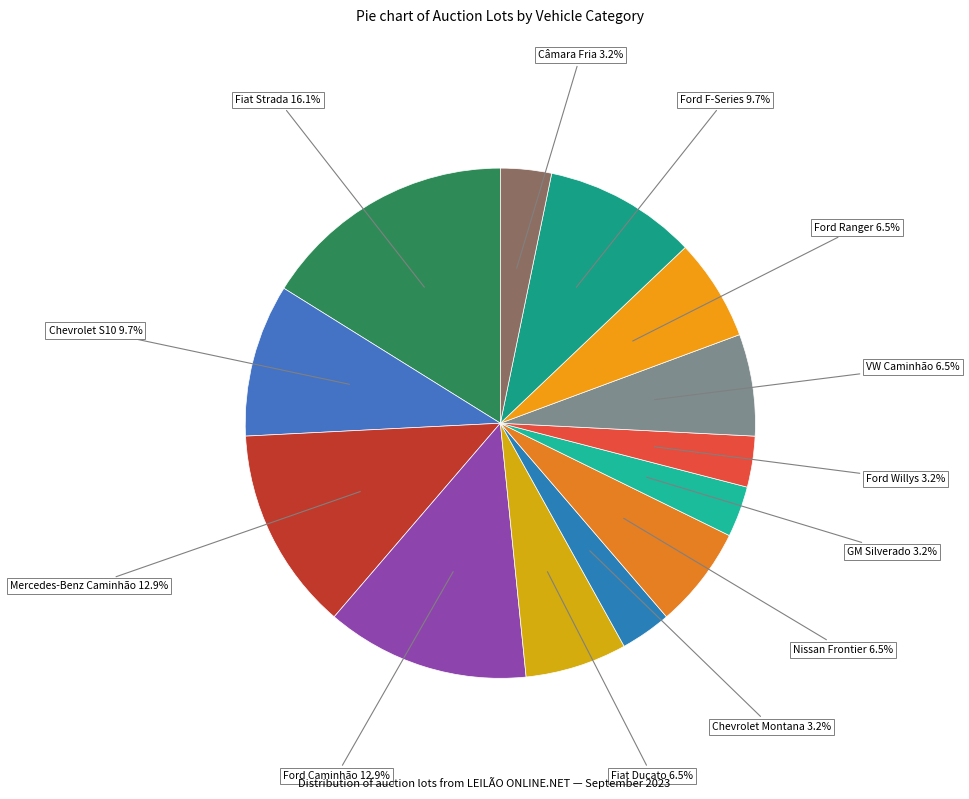

How many slices are in this pie chart?

13